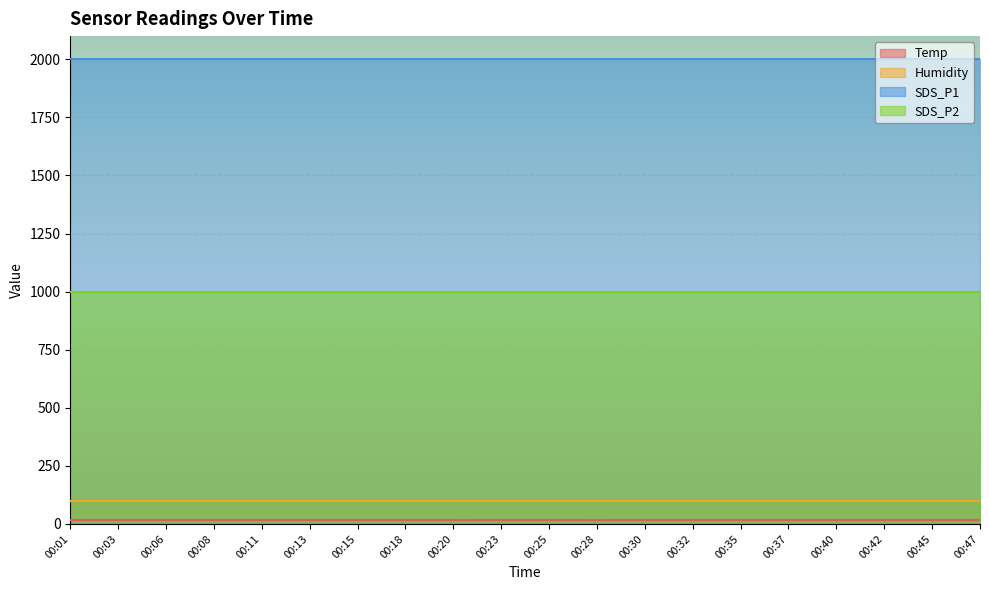

Where is Humidity nearest to the value 99?

00:01